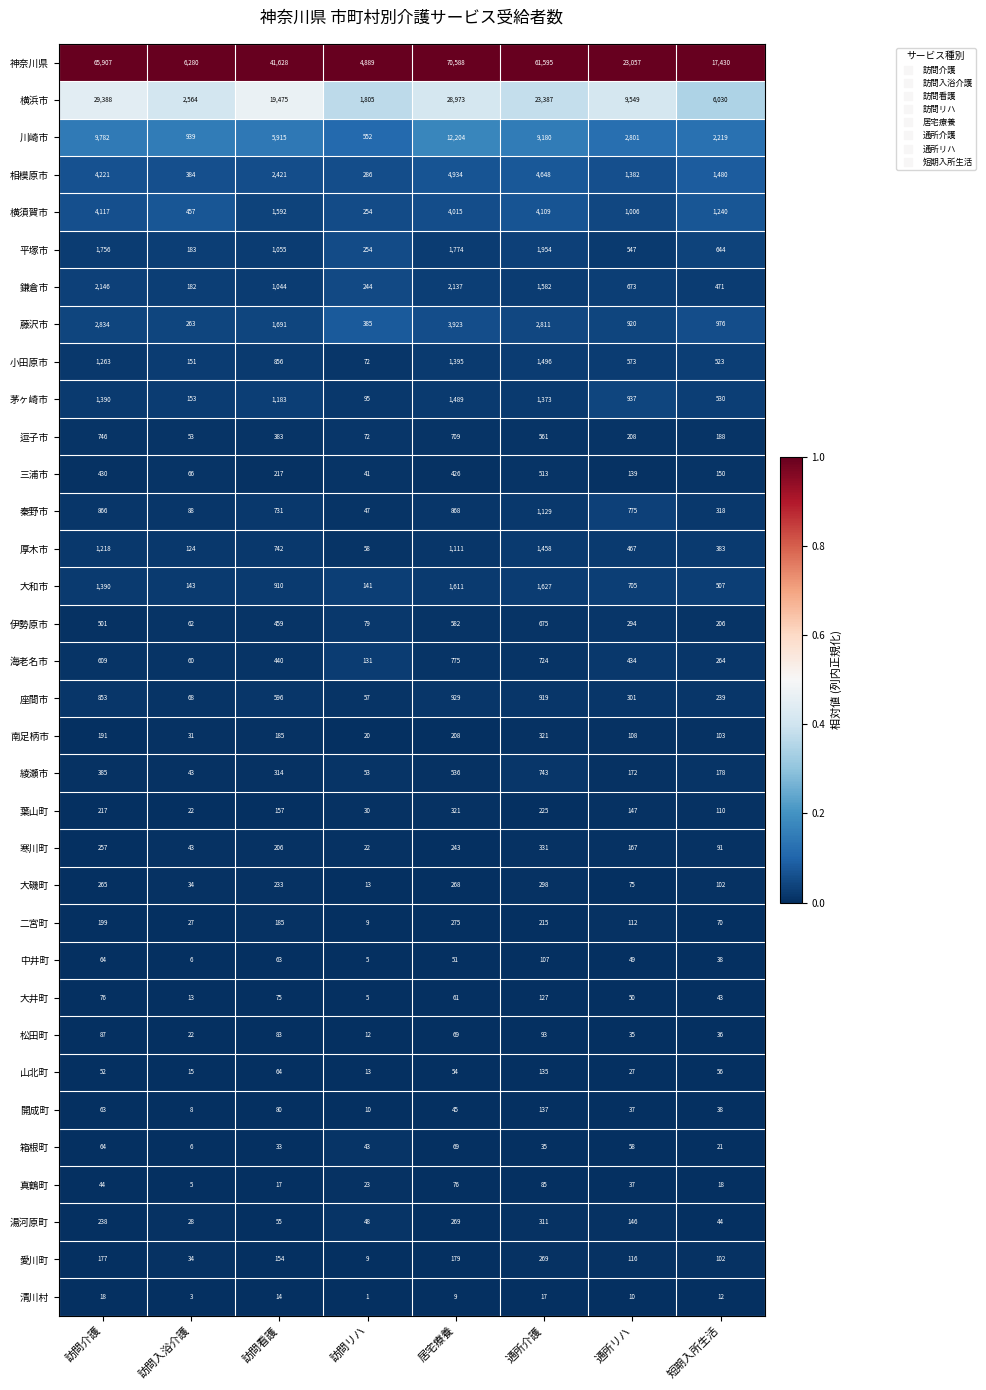

Which series has the largest range (max minus min)?

神奈川県